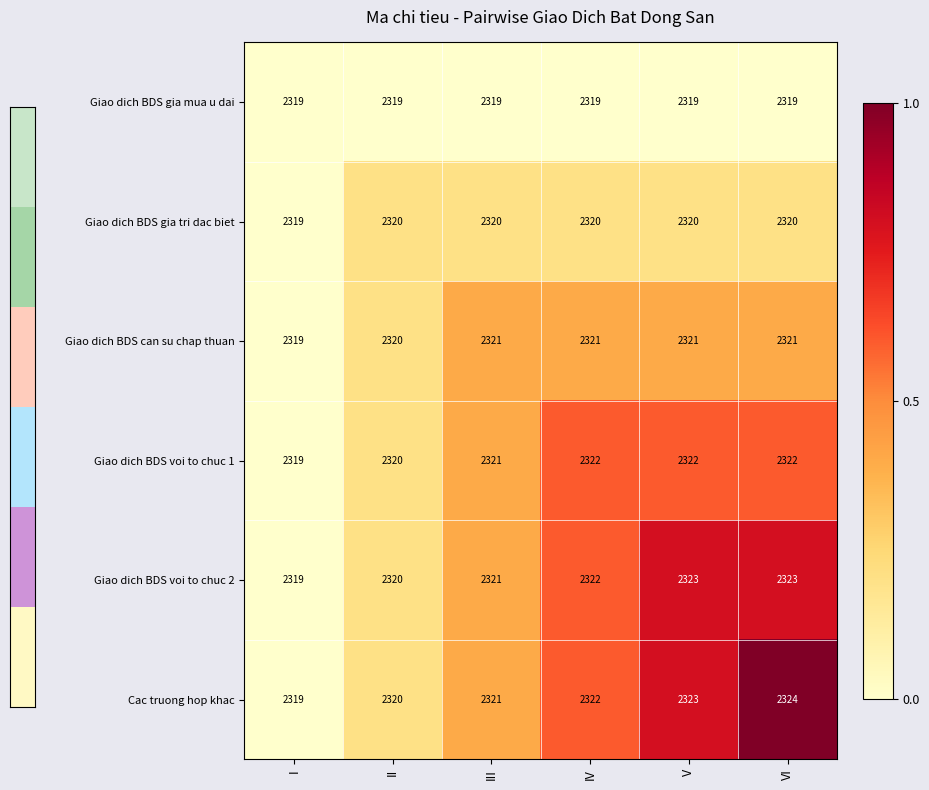

What is the spread (max minus min) of values at IV?

3